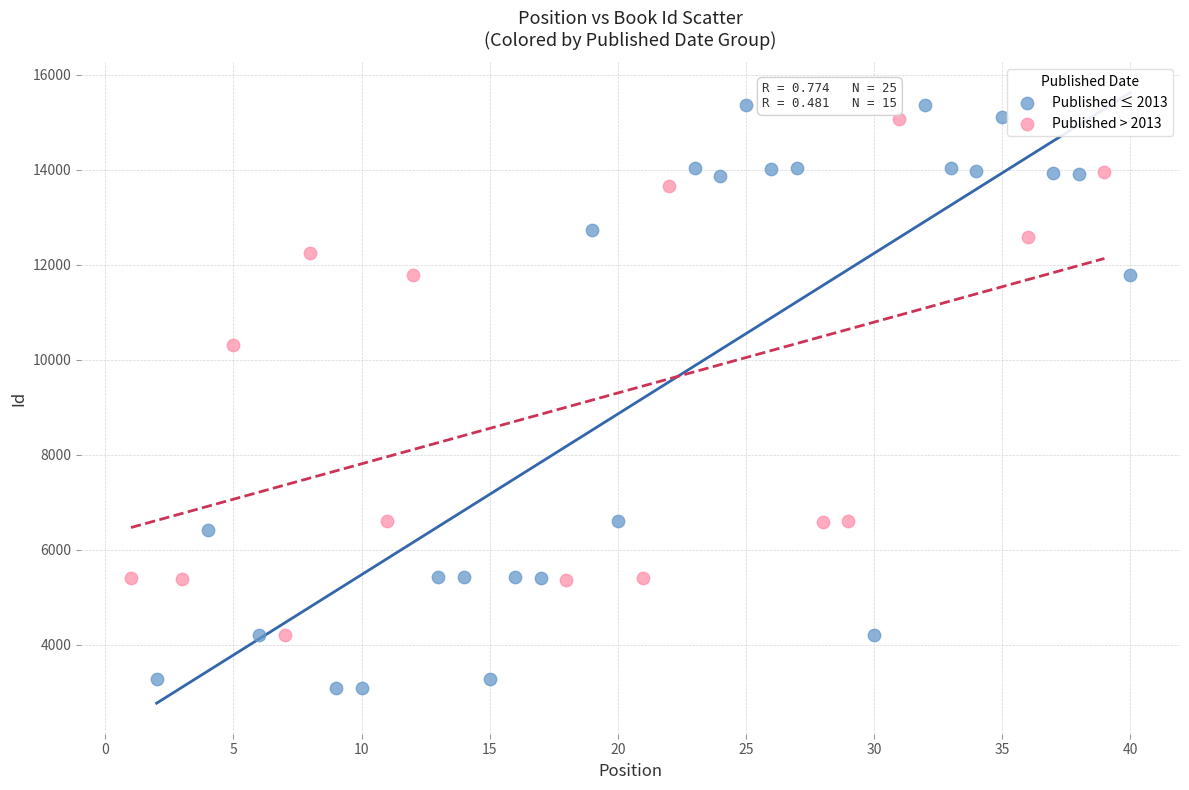

What are all the series names shown in the legend?

Published ≤ 2013, Published > 2013